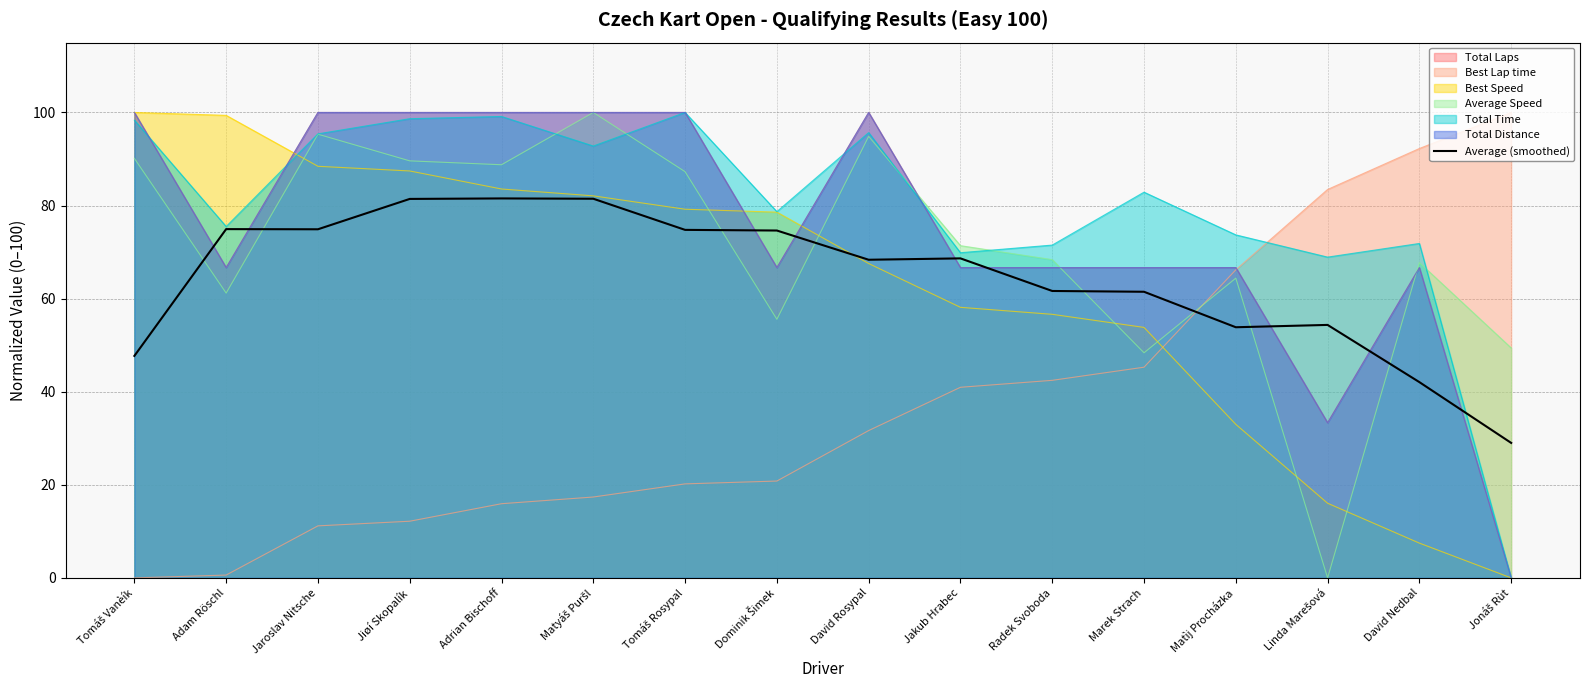

What is the label of the 13th point from the right?

Jiøí Skopalík